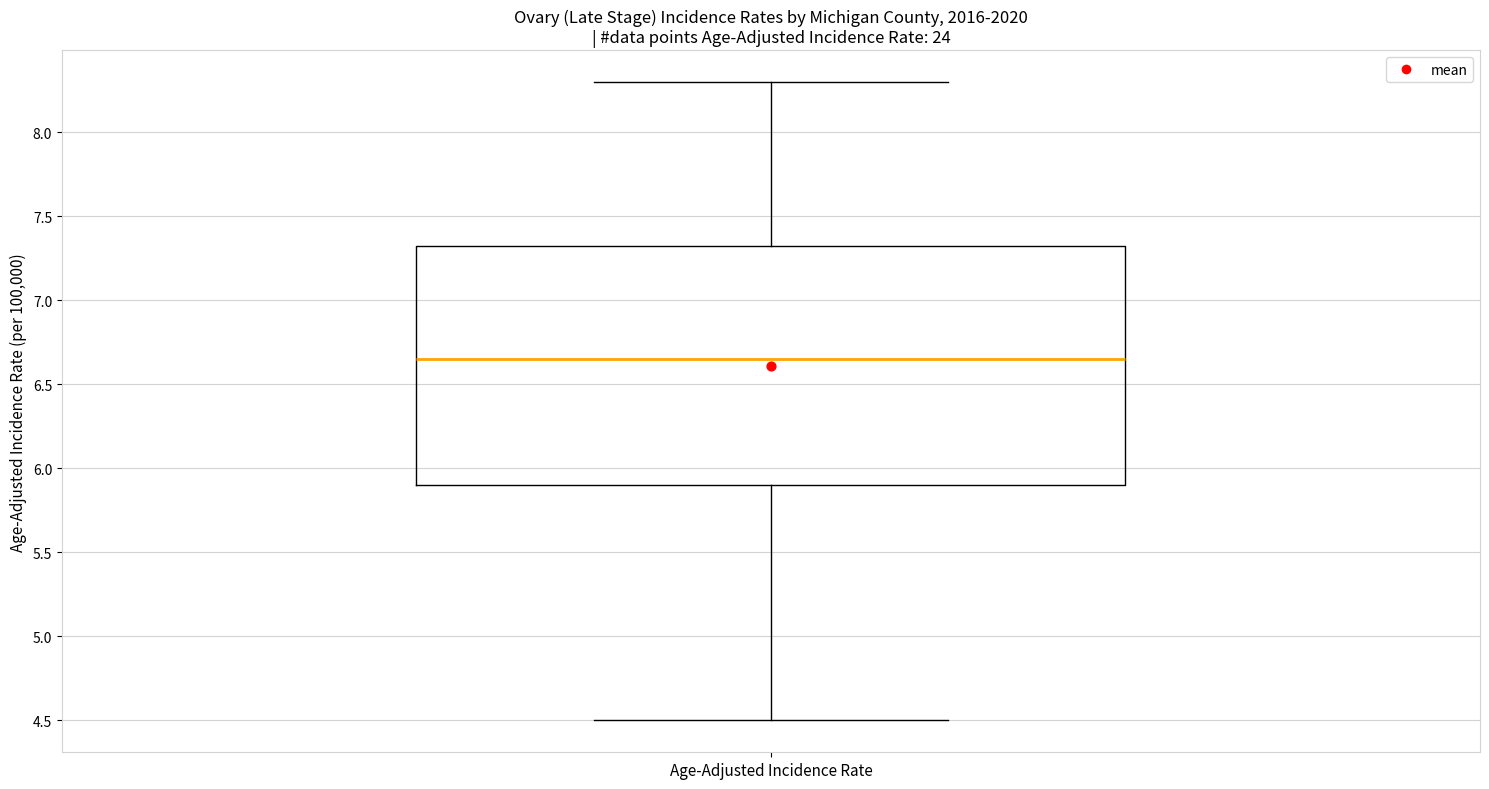

Read this box plot against the y-axis: the position of the median line, the range covered by the box, and the ends of both whiskers. The values are not printed on the chart, so give them approximately, as read against the axis.

median 6.65, box 5.90 to 7.35, whiskers 4.50 to 8.30